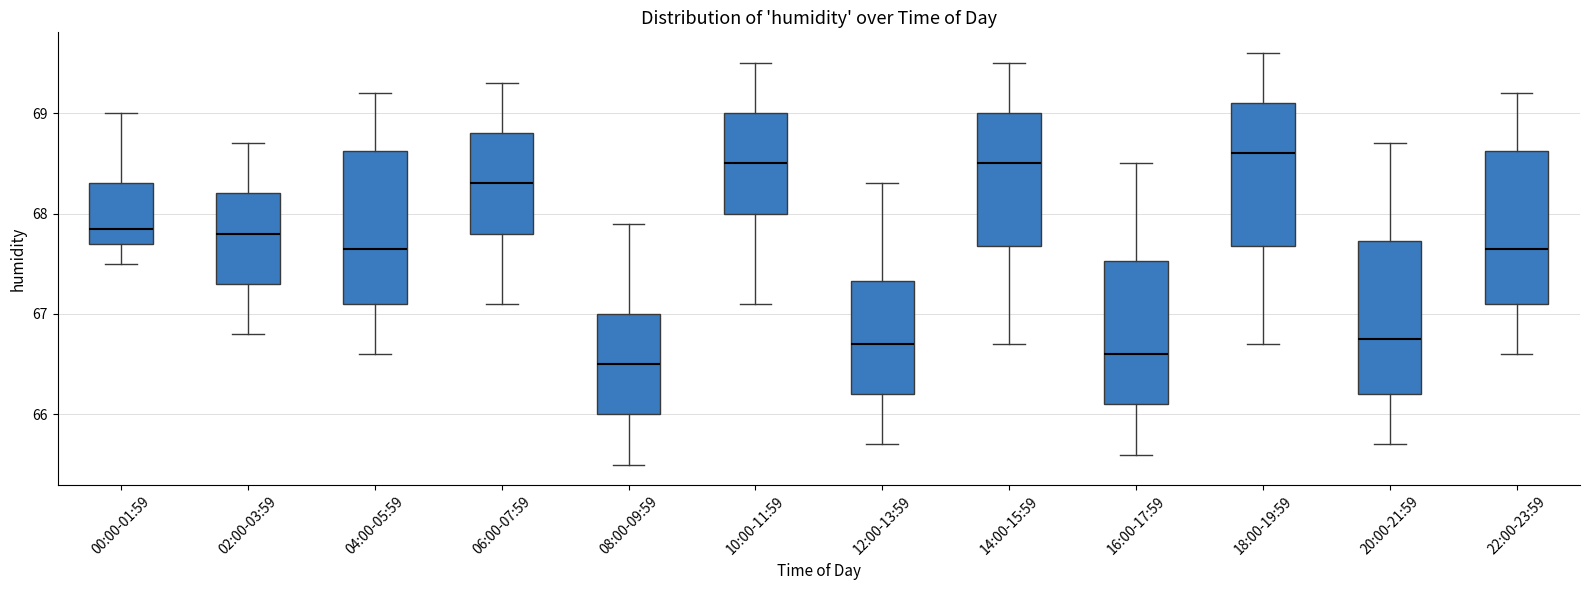

Where does the upper whisker of the box for 22:00-23:59 end on the y-axis? The values are not printed on the chart, so give them approximately, as read against the axis.

69.2